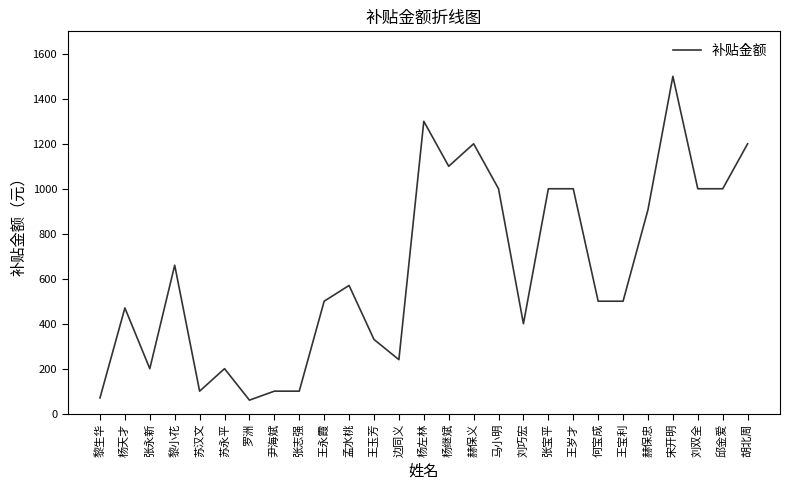

Which has a higher value, 邱金爱 or 赫保义?

赫保义